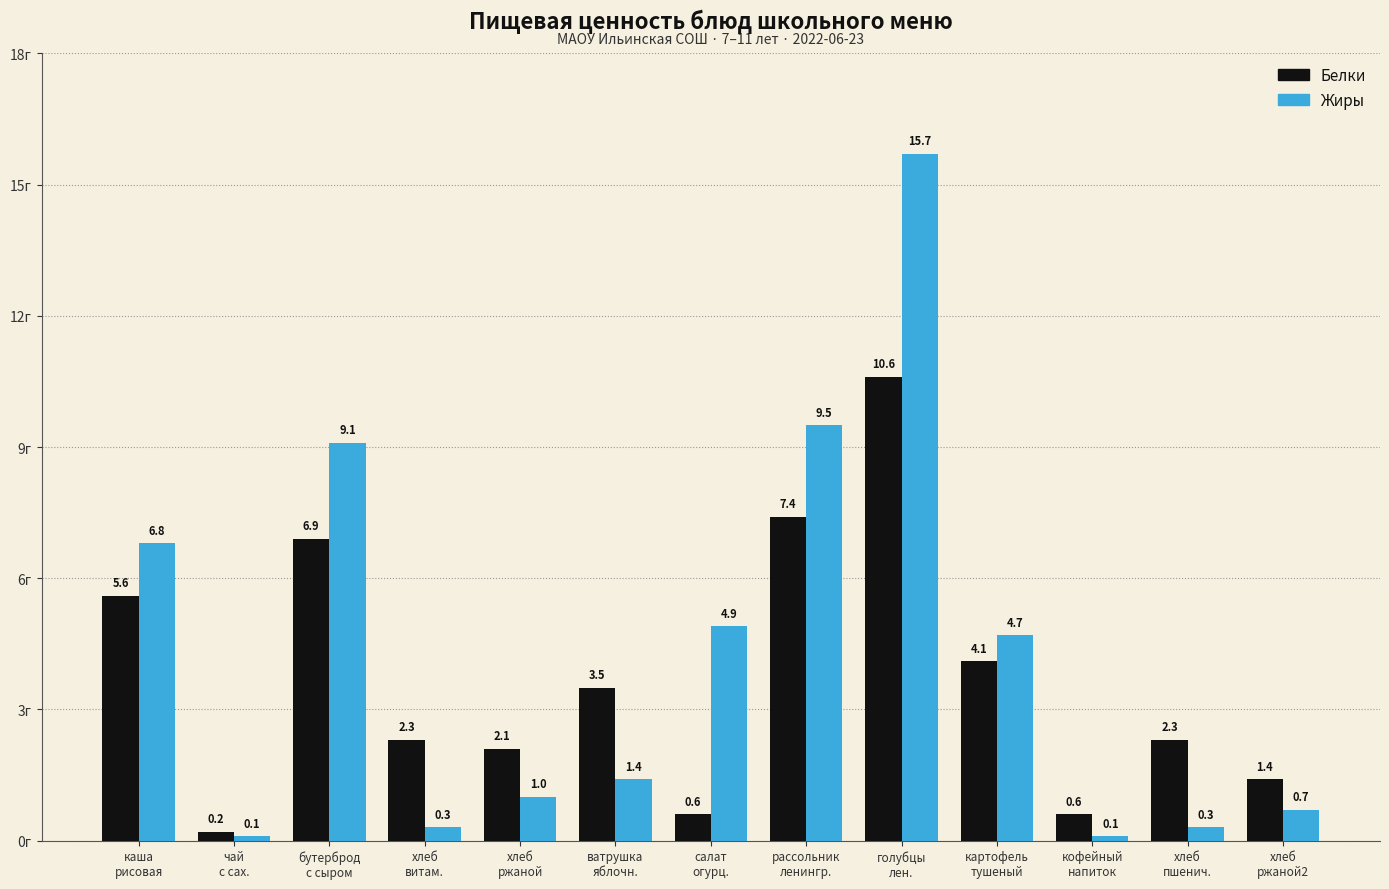

What is the spread (max minus min) of values at кофейный
напиток?

0.5